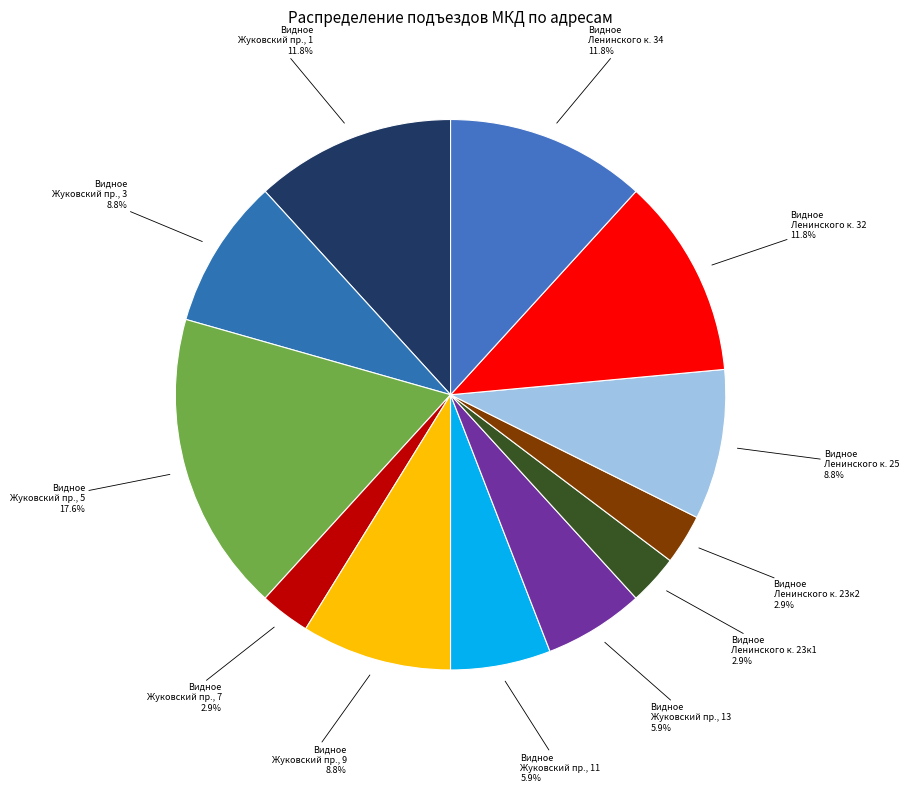

Count the number of slices in the pie.

12